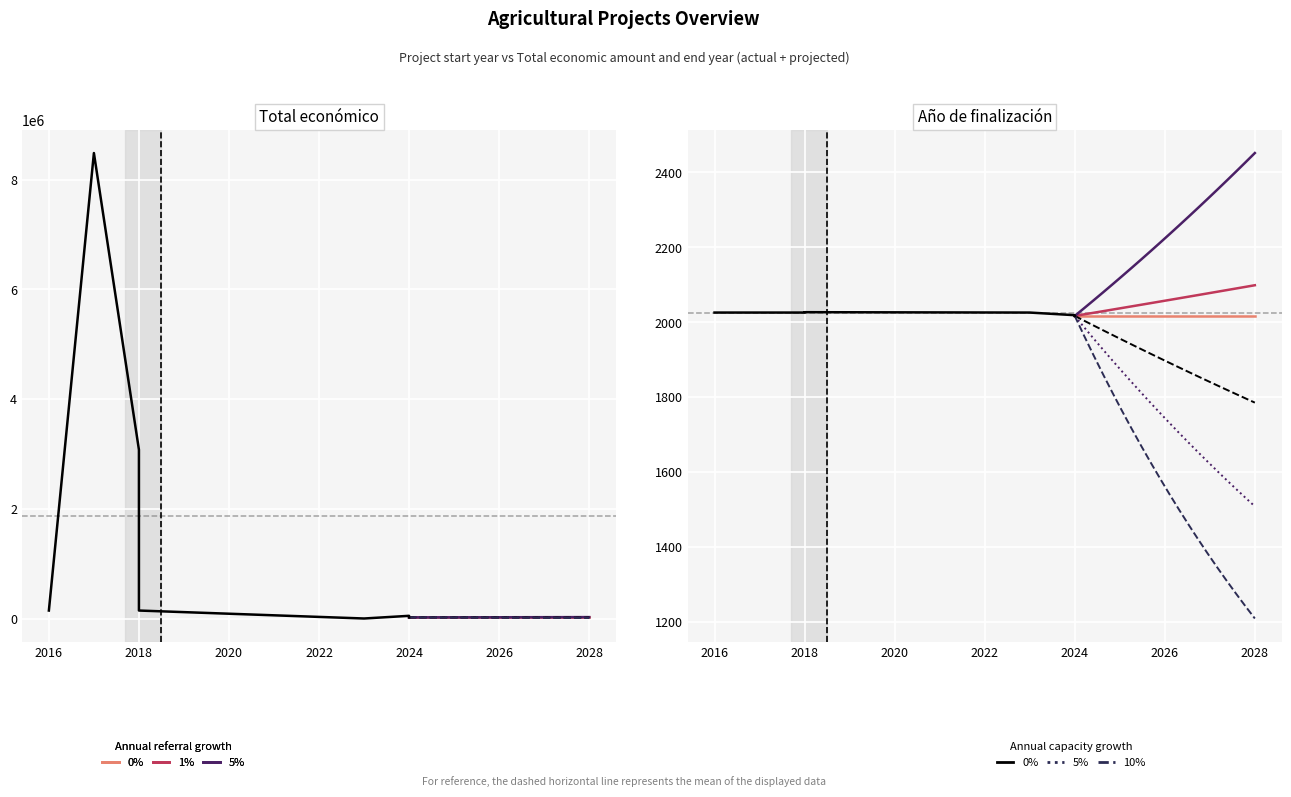

In Total económico, how many points are lower than both neighbors (excluding endpoints)?

1